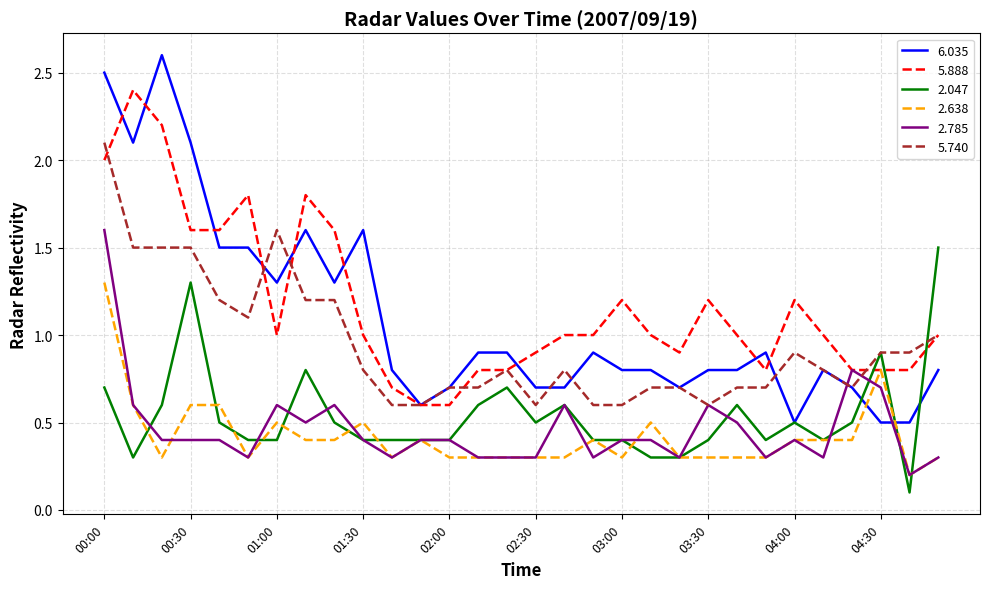

What is the smallest value displayed?

0.1